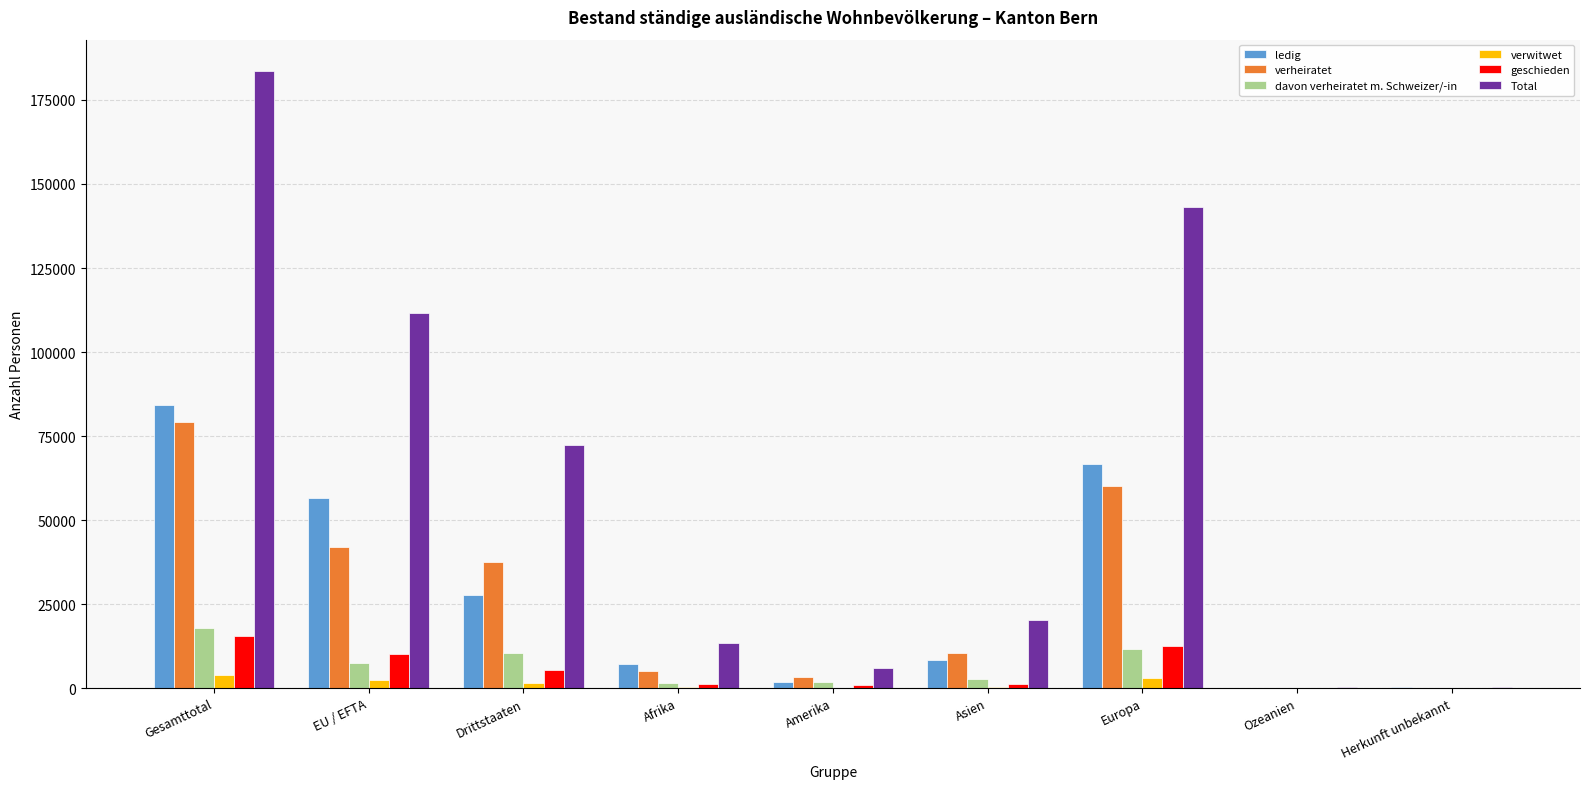

Which series changed the most between Gesamttotal and Afrika?

Total